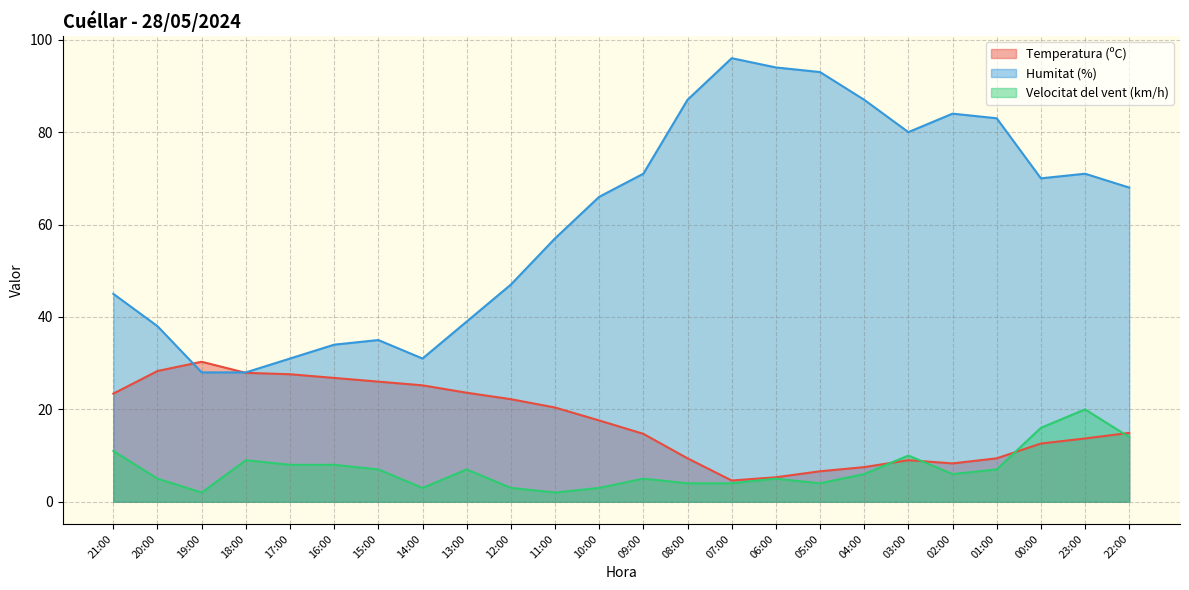

What position from the left is 10:00?

12